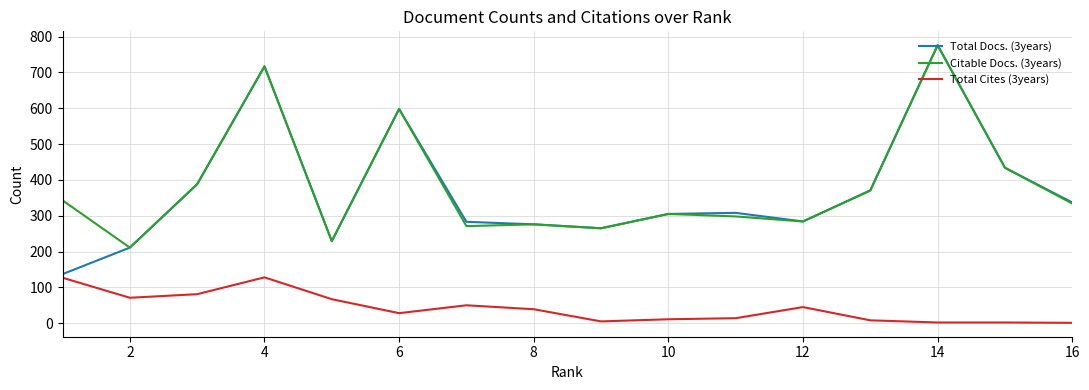

True or false: Total Cites (3years) and Citable Docs. (3years) intersect in this chart.

False